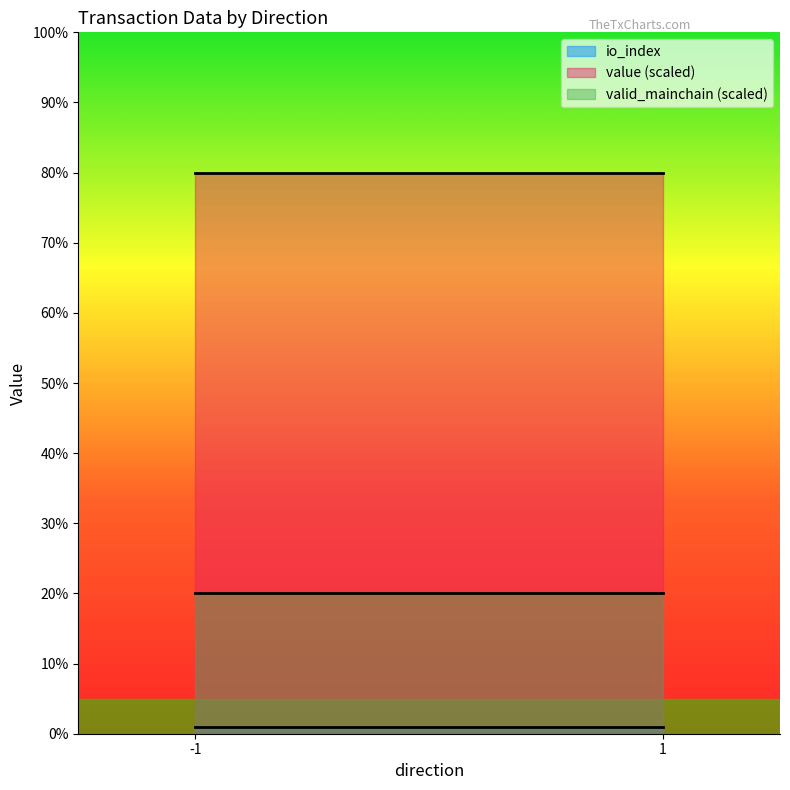

At how many categories does at least one series exceed 60?

2